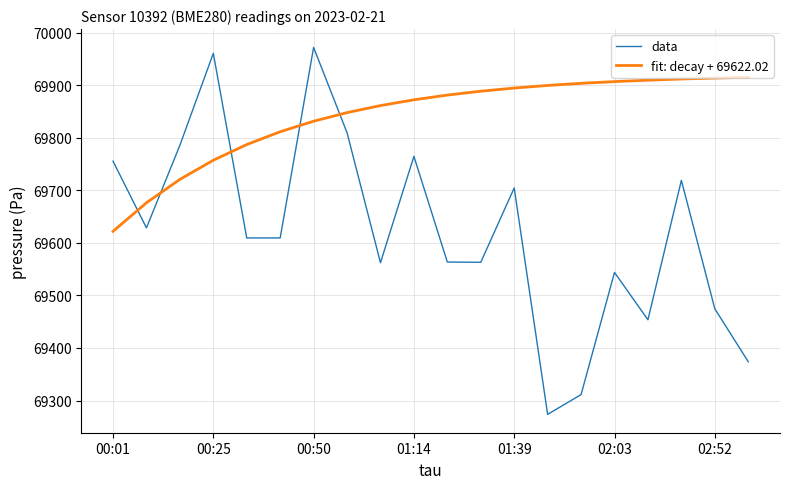

What is the greatest value displayed?

69972.1